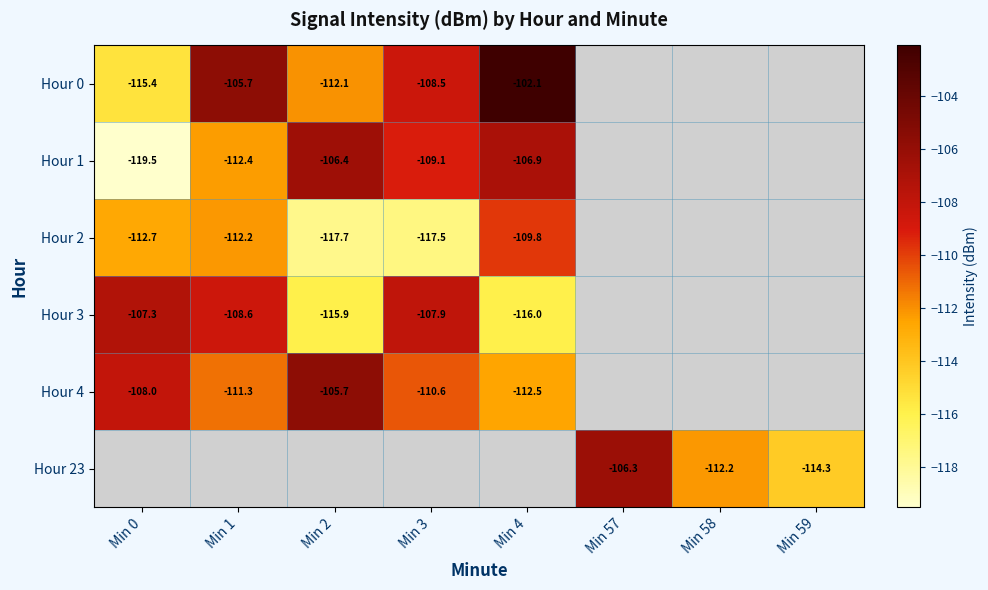

The value of Hour 23 at Min 59 is -25.4. True or false?

False